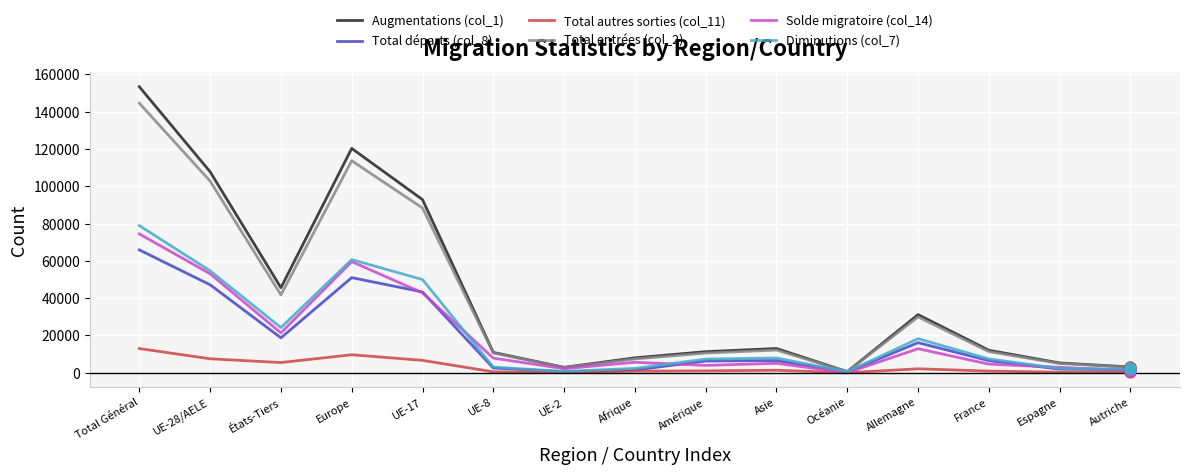

Which series has the largest total across all categories?

Augmentations (col_1)